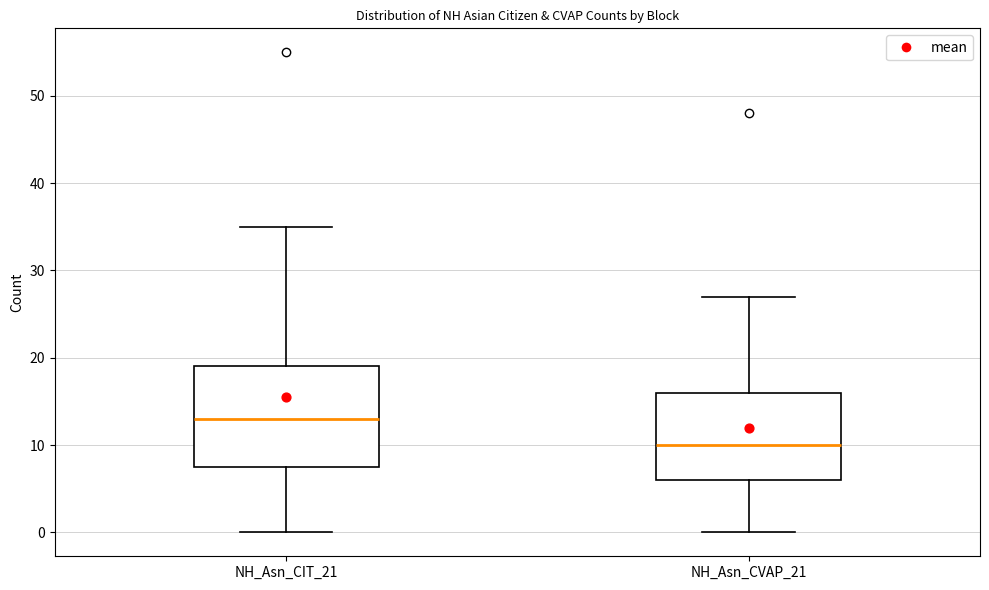

Which box is the tallest, from its lower edge to its upper edge?

NH_Asn_CIT_21